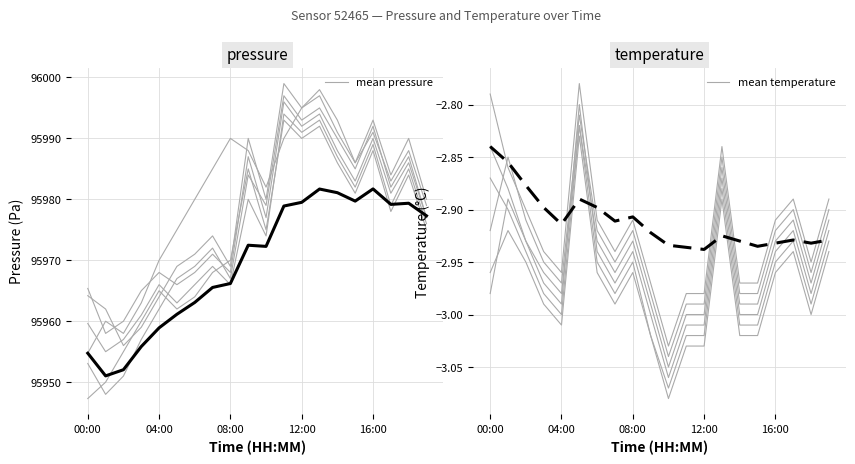

The value of mean pressure at 00:00 is 95954.8. True or false?

True